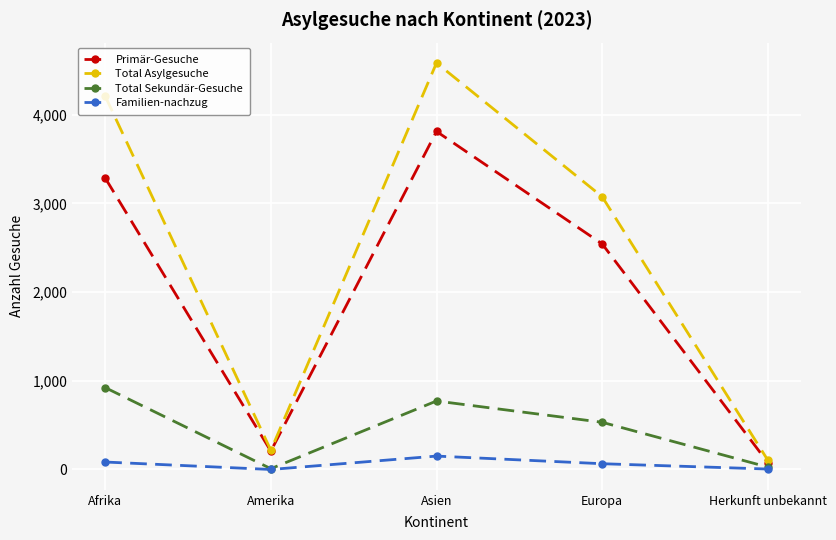

How many lines are shown in the chart?

4